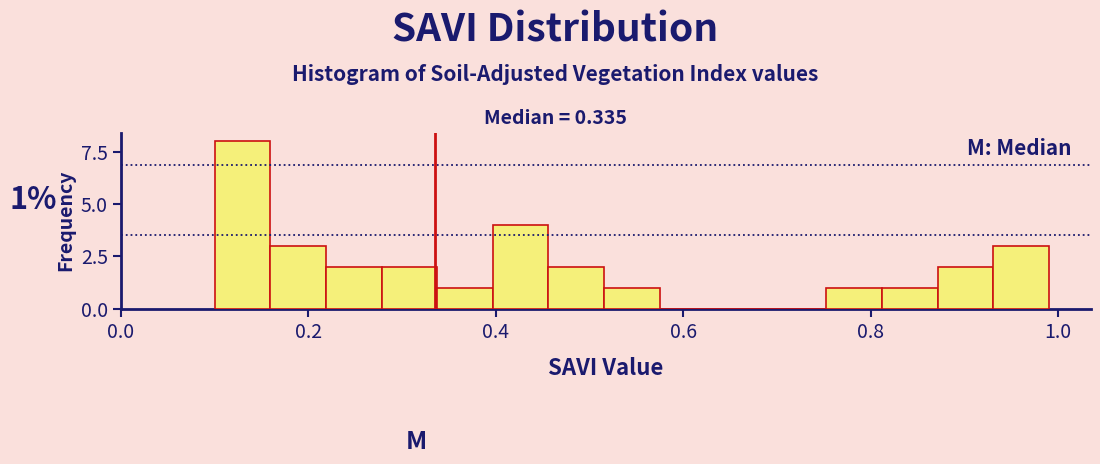

Read against the x-axis, roughly where is the centre of the tallest bar?

0.12